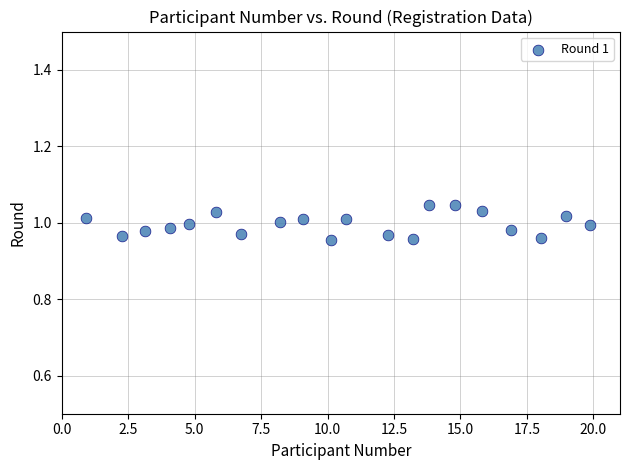

What is the range of X values (max minus min)?

19.0